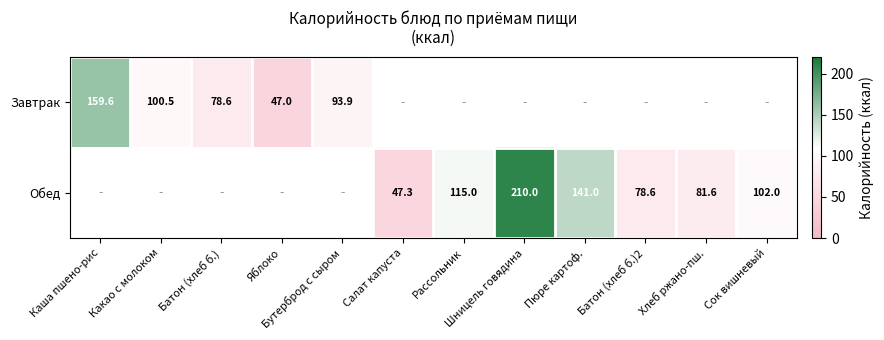

True or false: Обед has a value of 78.6 at Батон (хлеб б.)2.

True